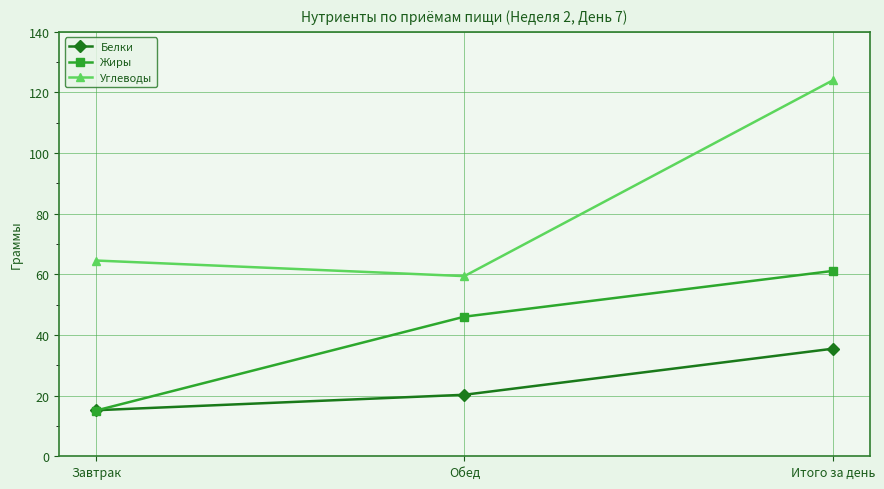

Rank the categories by Жиры value from lowest to highest.

Завтрак, Обед, Итого за день